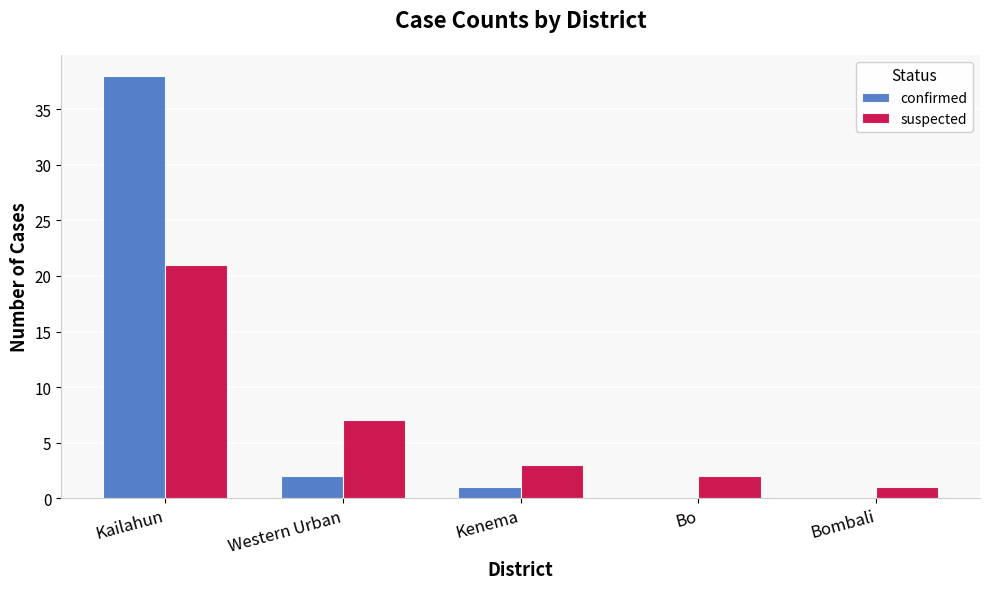

At which category is the sum across all series the highest?

Kailahun